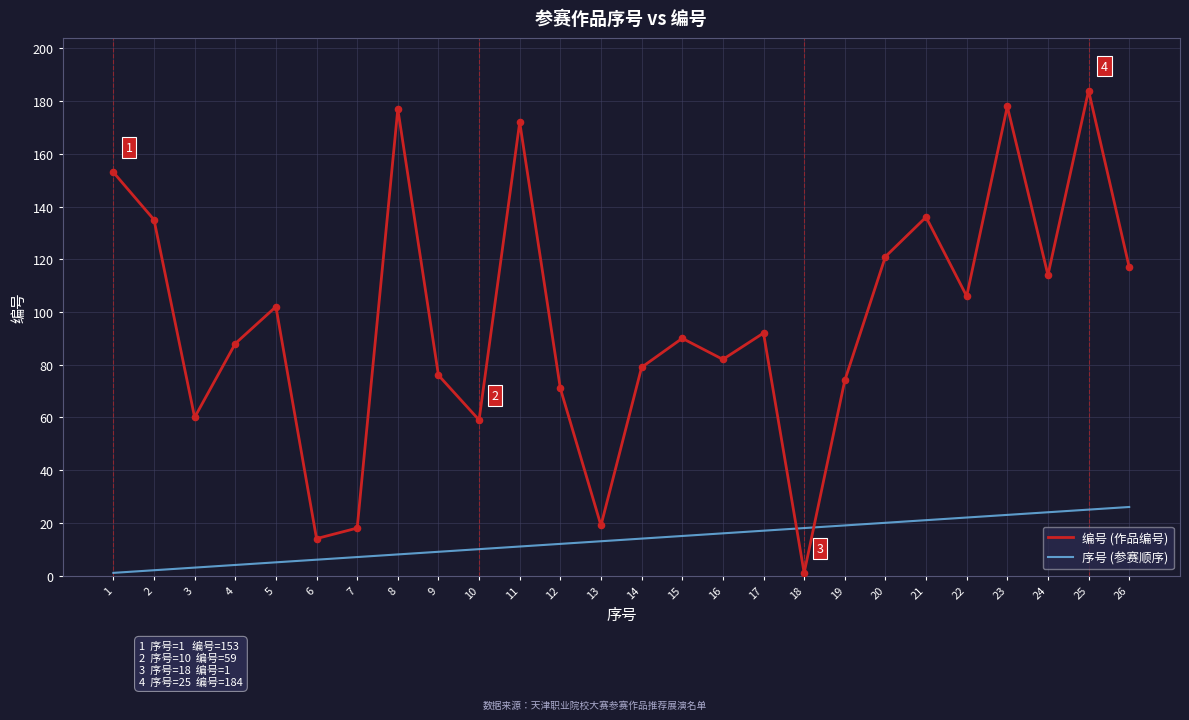

Which series has the largest range (max minus min)?

编号 (作品编号)